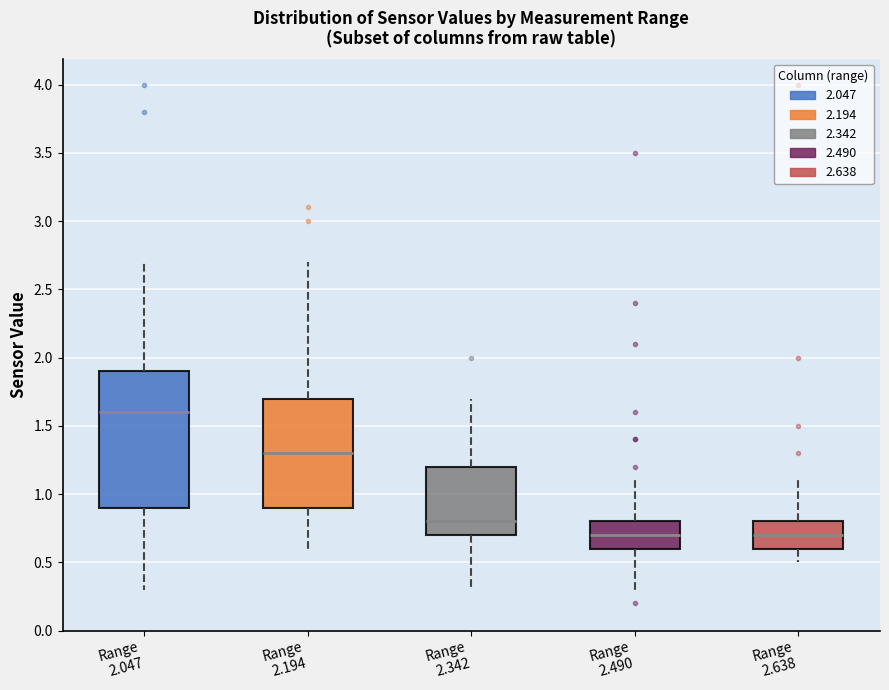

Reading left to right, read every box against the y-axis: the position of its median line, the range the box covers, and the ends of its whiskers. The values are not printed on the chart, so give them approximately, as read against the axis.

Range 2.047: median 1.6, box 0.9 to 1.9, whiskers 0.3 to 2.7
Range 2.194: median 1.3, box 0.9 to 1.7, whiskers 0.6 to 2.7
Range 2.342: median 0.8, box 0.7 to 1.2, whiskers 0.3 to 1.7
Range 2.490: median 0.7, box 0.6 to 0.8, whiskers 0.3 to 1.1
Range 2.638: median 0.7, box 0.6 to 0.8, whiskers 0.5 to 1.1